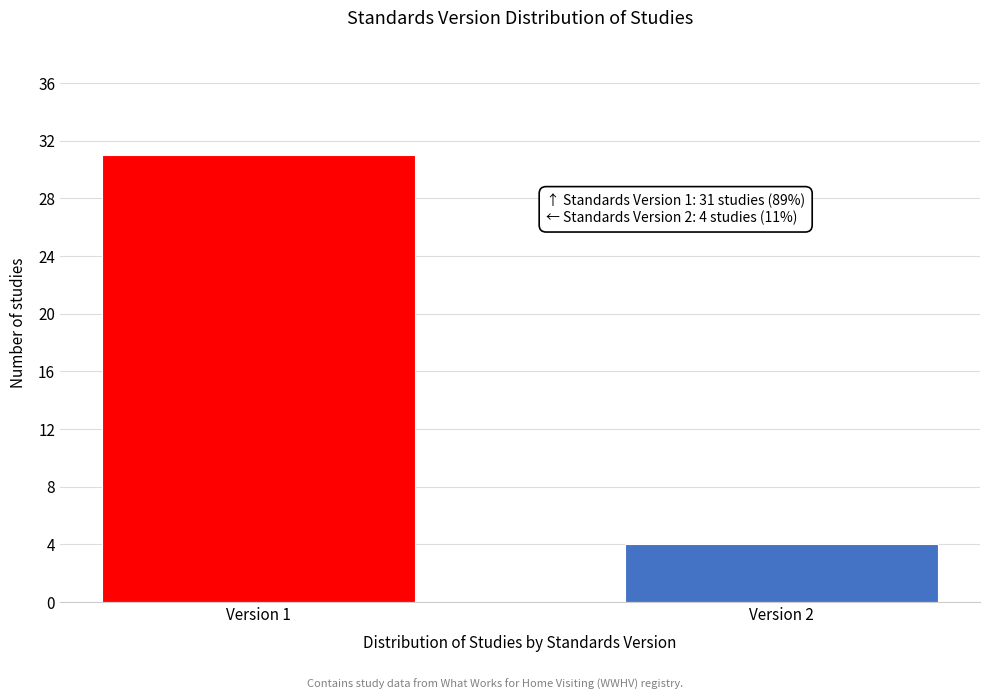

Reading left to right, list all the values displayed in this chart.

Version 1=31	Version 2=4